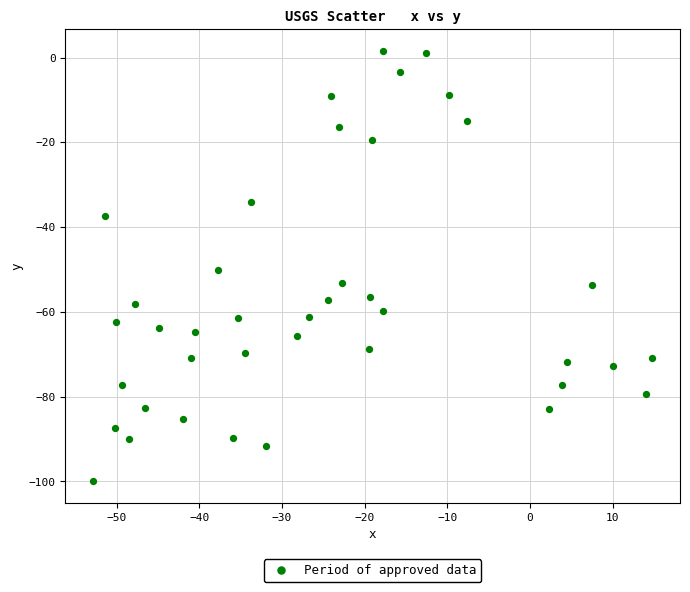

What is the range of Y values (max minus min)?

101.6